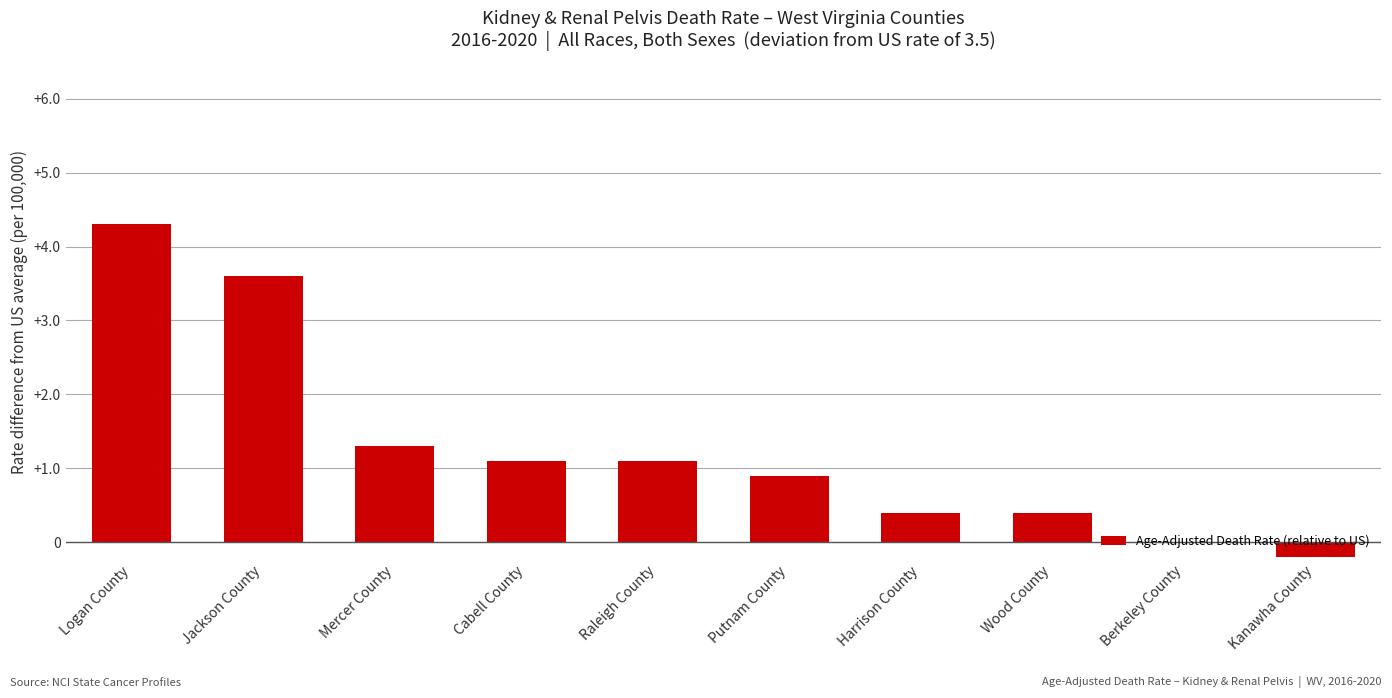

Which has a higher value, Mercer County or Berkeley County?

Mercer County